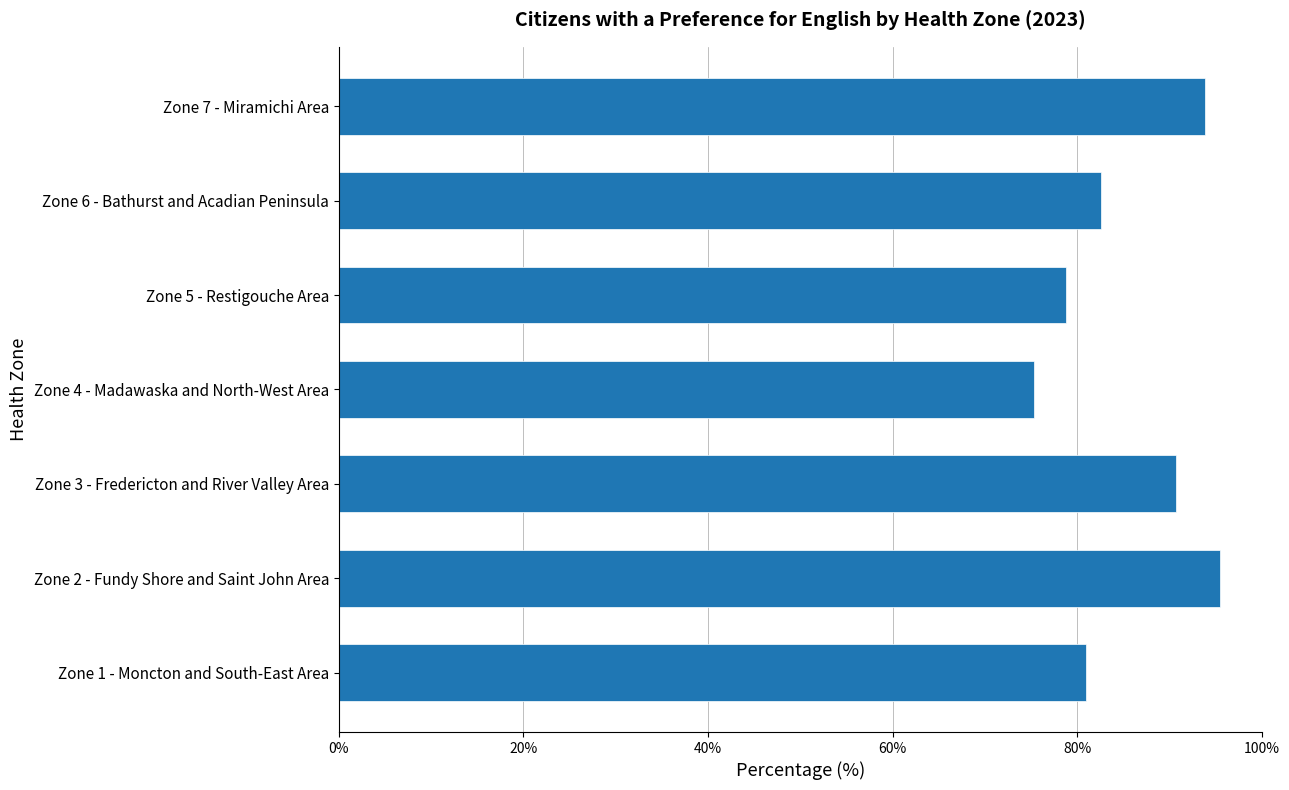

The chart shows a value of 53.7 at Zone 3 - Fredericton and River Valley Area. True or false?

False